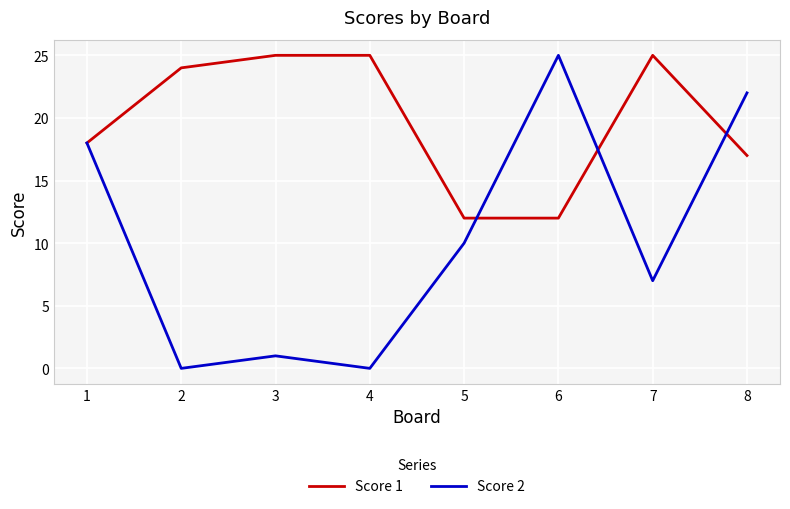

In Score 2, how many points are higher than both neighbors (excluding endpoints)?

2